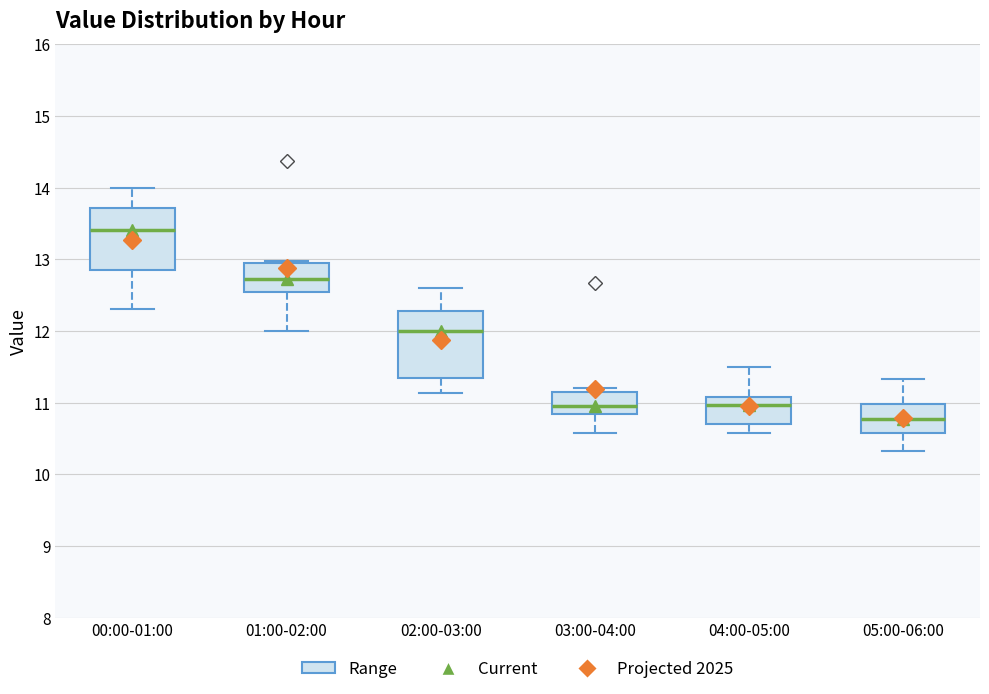

Reading left to right, transcribe this box plot: for each box, give where its median line is, the range the box spans, and where its two whiskers end, as read against the y-axis. The values are not printed on the chart, so give them approximately, as read against the axis.

00:00-01:00: median 13.4, box 12.9 to 13.7, whiskers 12.3 to 14.0
01:00-02:00: median 12.7, box 12.5 to 12.9, whiskers 12.0 to 13.0
02:00-03:00: median 12.0, box 11.3 to 12.3, whiskers 11.1 to 12.6
03:00-04:00: median 11.0, box 10.8 to 11.2, whiskers 10.6 to 11.2 (just above the box's upper edge)
04:00-05:00: median 11.0, box 10.7 to 11.1, whiskers 10.6 to 11.5
05:00-06:00: median 10.8, box 10.6 to 11.0, whiskers 10.3 to 11.3